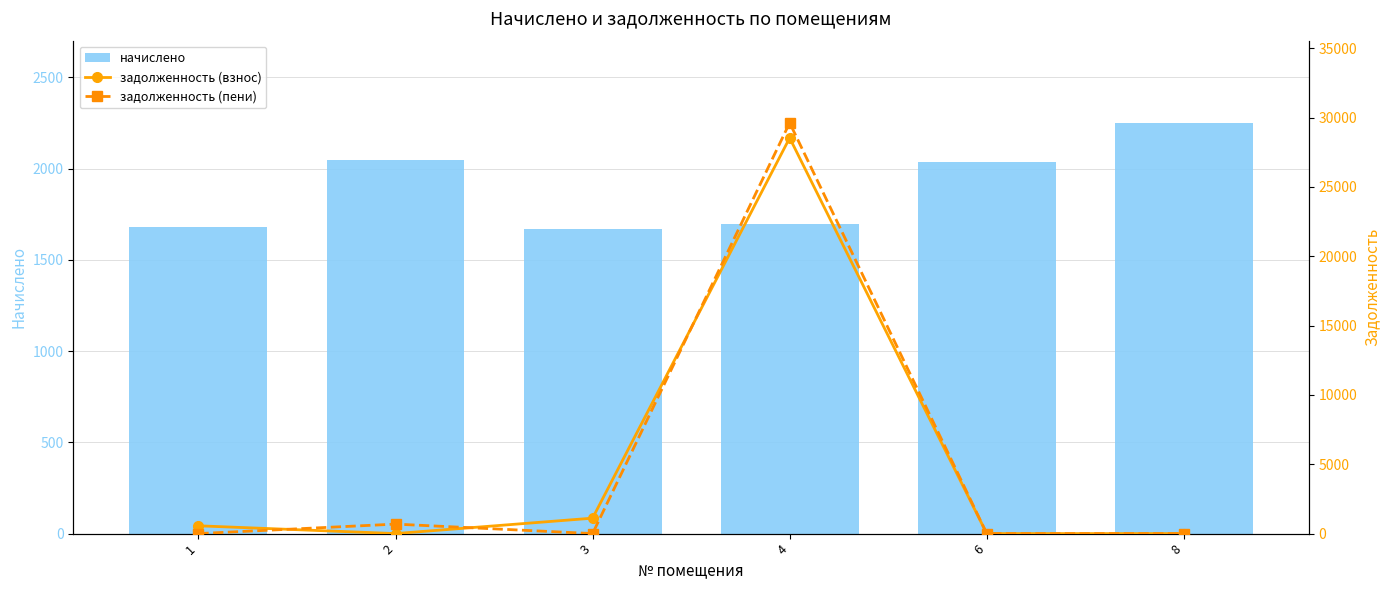

True or false: задолженность (взнос) has a value of 0.0 at 8.

True